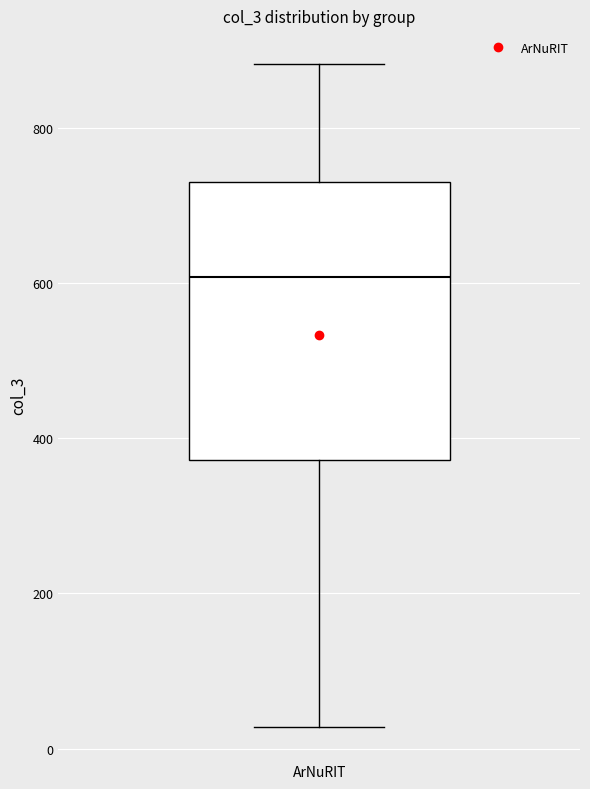

Where does the lower whisker of the box for ArNuRIT end on the y-axis? The values are not printed on the chart, so give them approximately, as read against the axis.

20